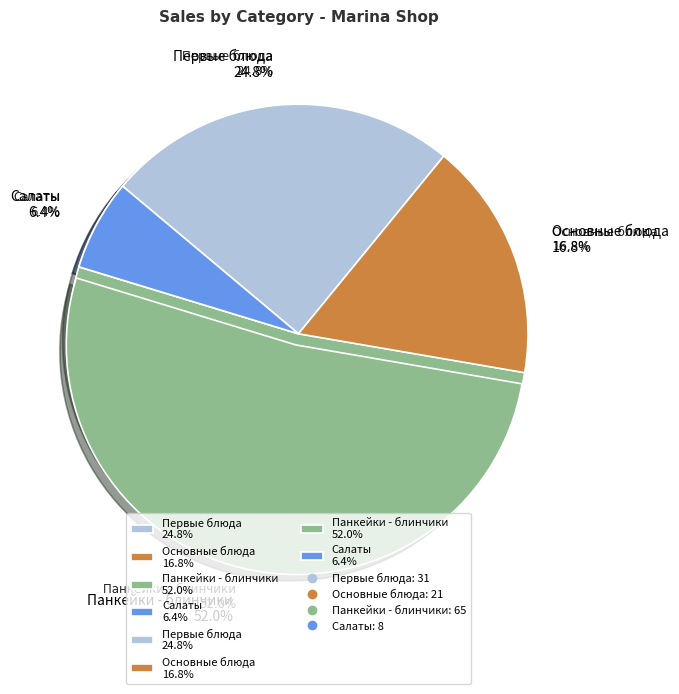

To the nearest percent, what portion does Основные блюда represent?

17%